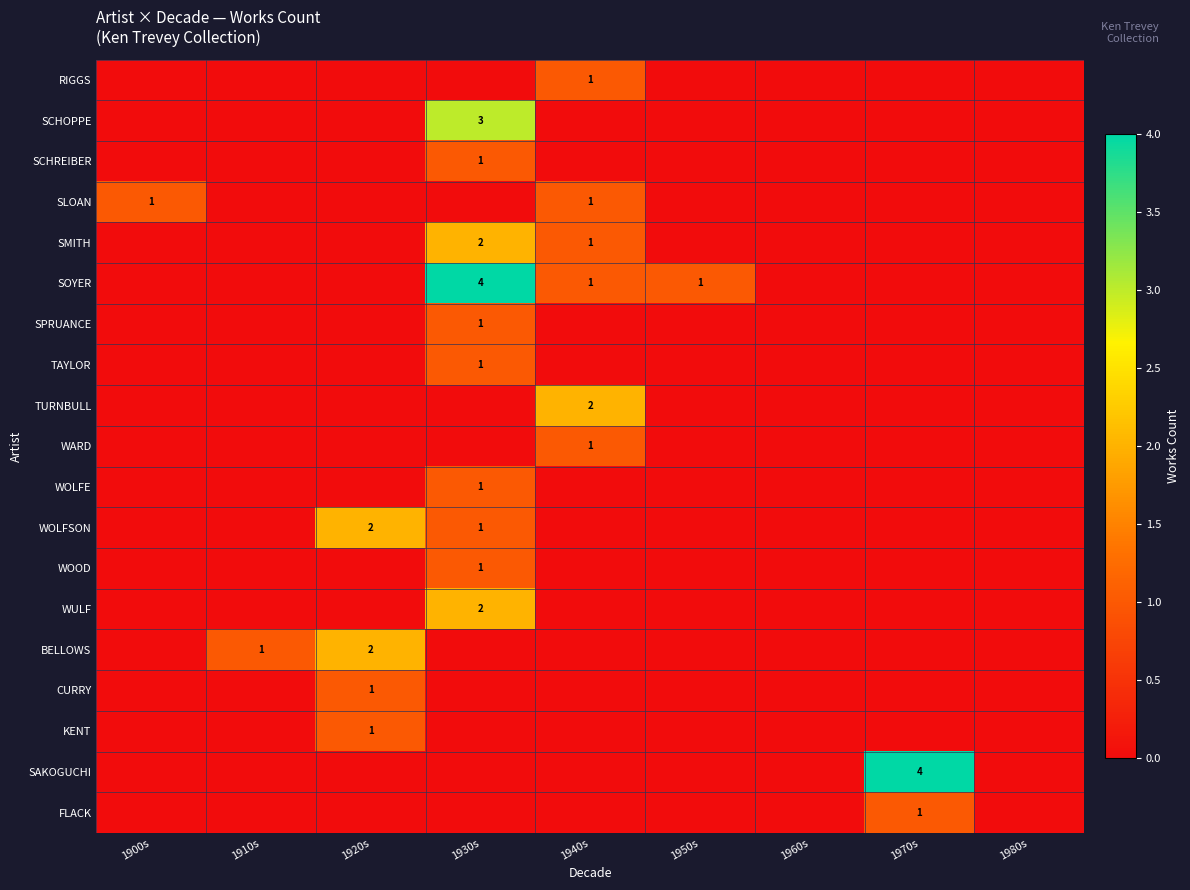

True or false: SAKOGUCHI has a value of 7 at 1970s.

False